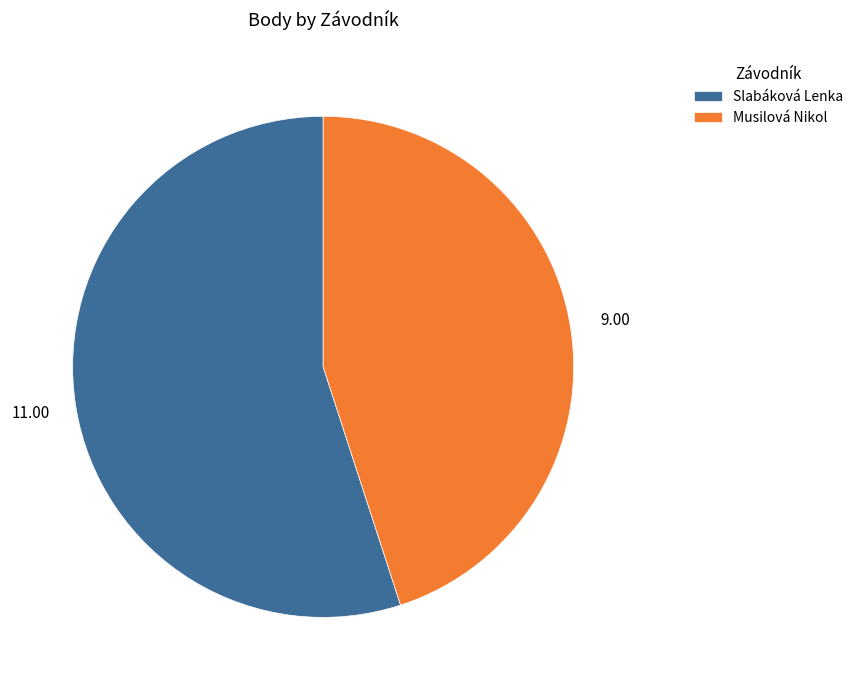

Count the number of slices in the pie.

2